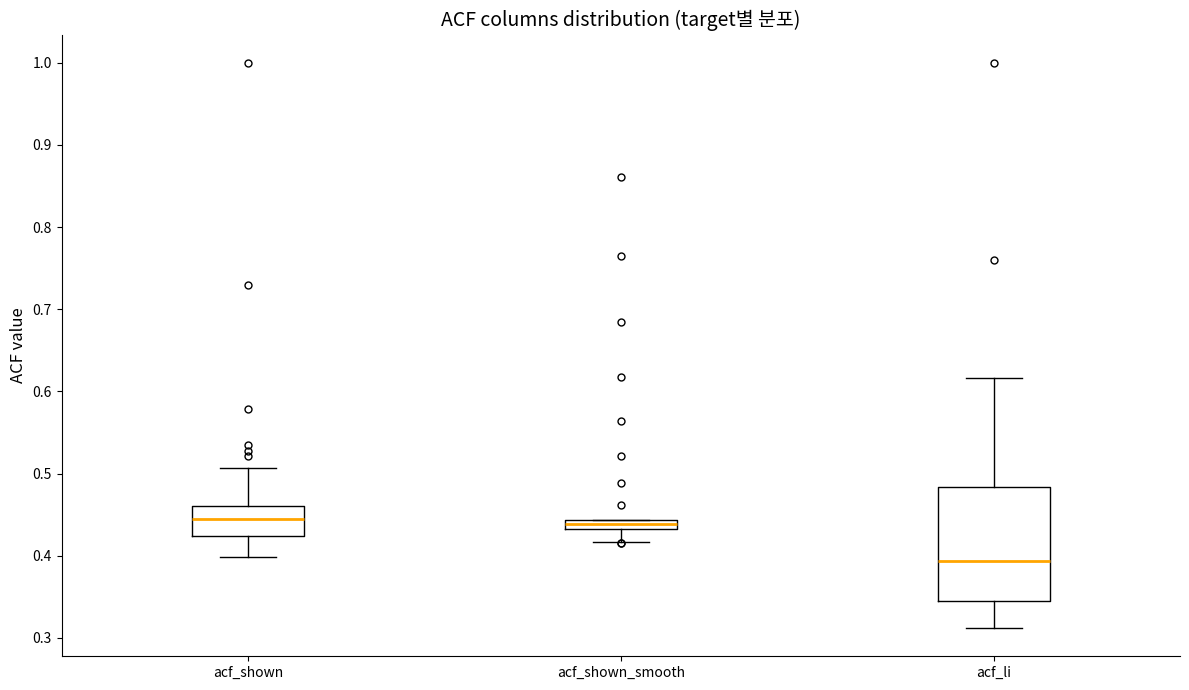

Which box is the tallest, from its lower edge to its upper edge?

acf_li